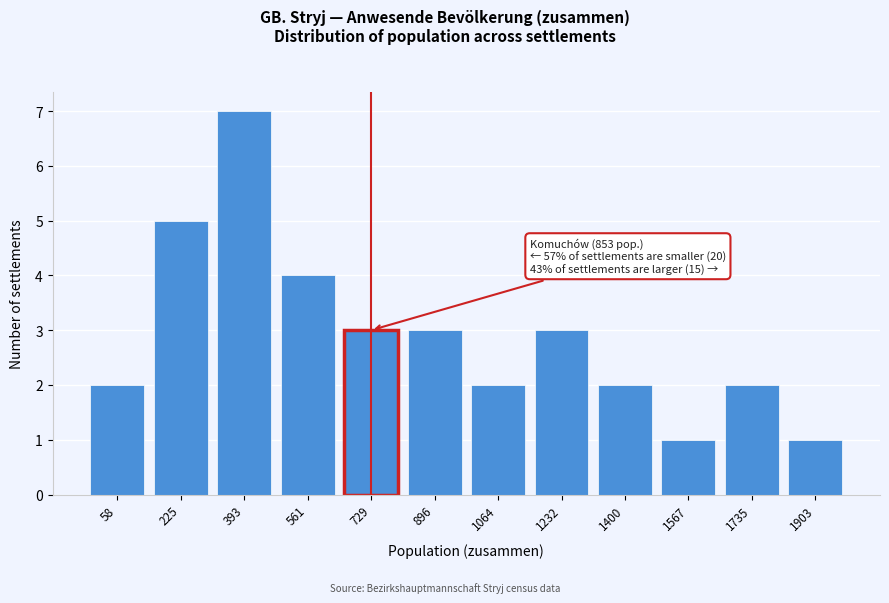

Reading right to left, what are all the values shown in this chart?

1	2	1	2	3	2	3	3	4	7	5	2